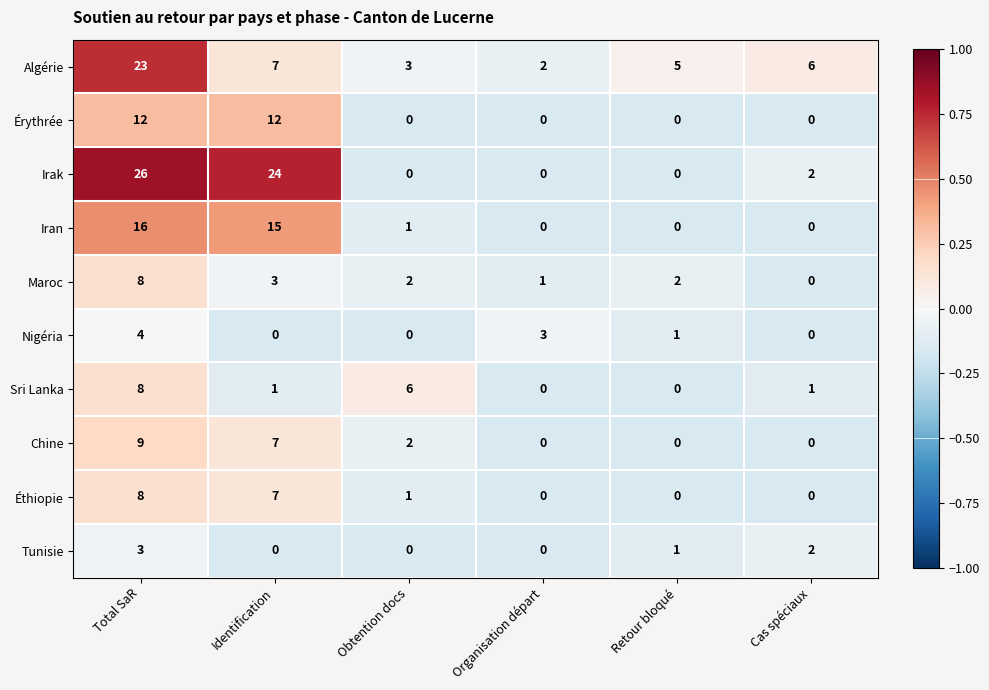

What is the sum of the Nigéria values at Total SaR and Cas spéciaux?

4